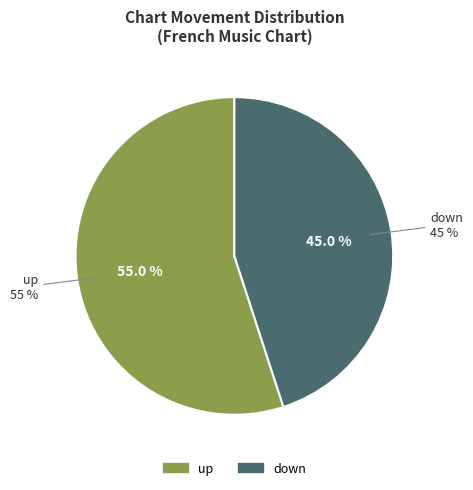

Does up represent more than half of the total?

Yes